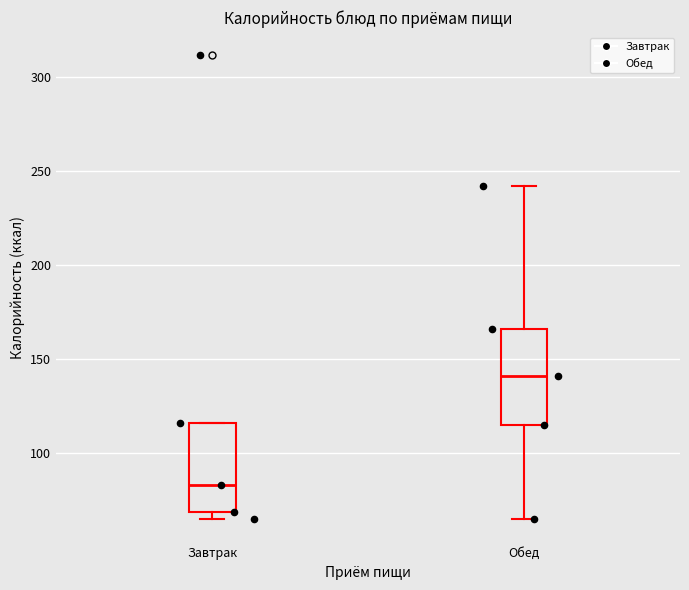

Which box has the lowest median line?

Завтрак